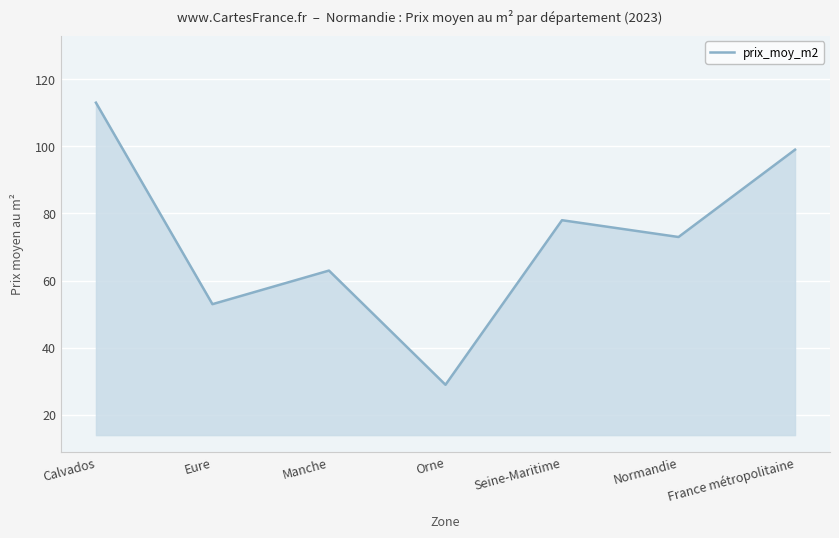

Count the values in the range 53 to 99.

5